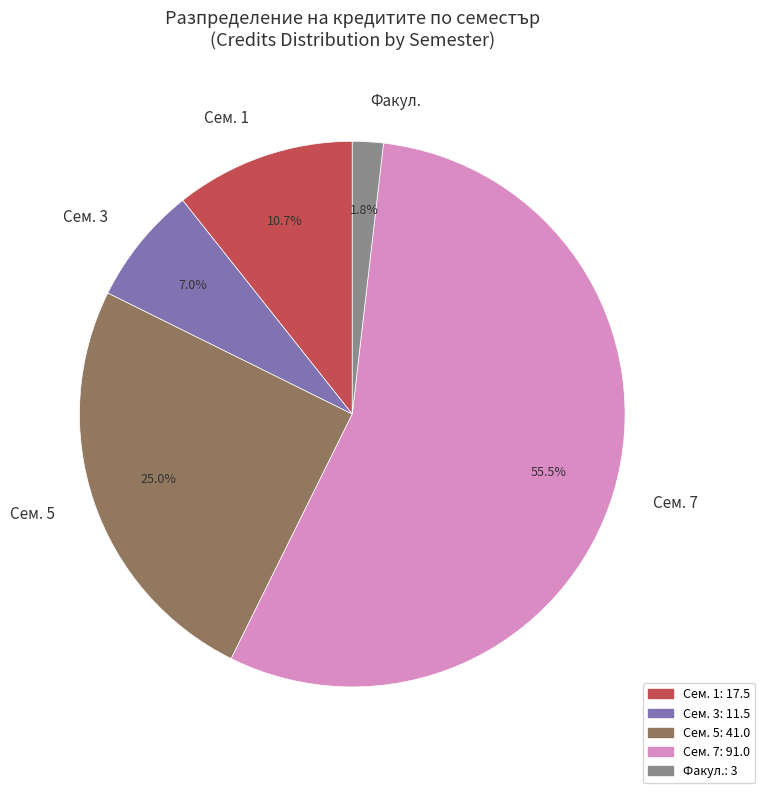

Which has a higher value, Сем. 7 or Сем. 5?

Сем. 7